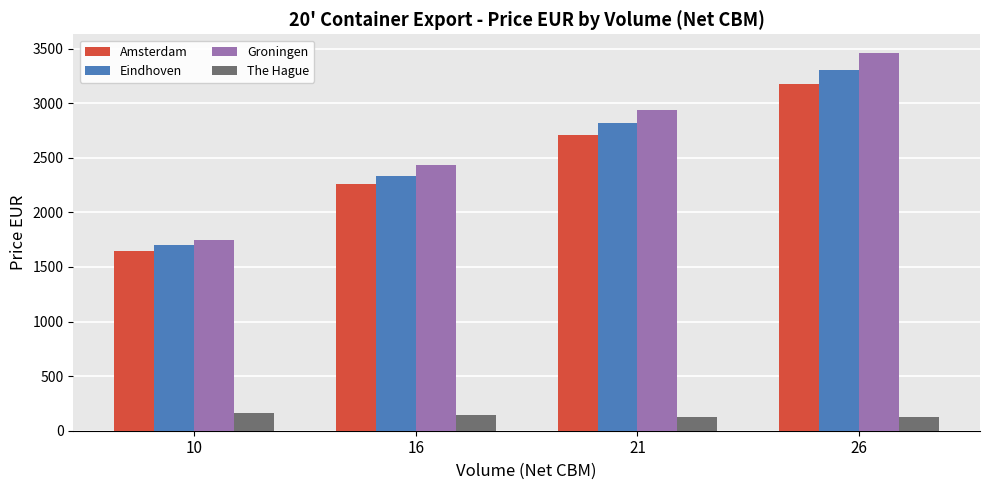

Rank the series by their maximum value, from lowest to highest.

The Hague, Amsterdam, Eindhoven, Groningen